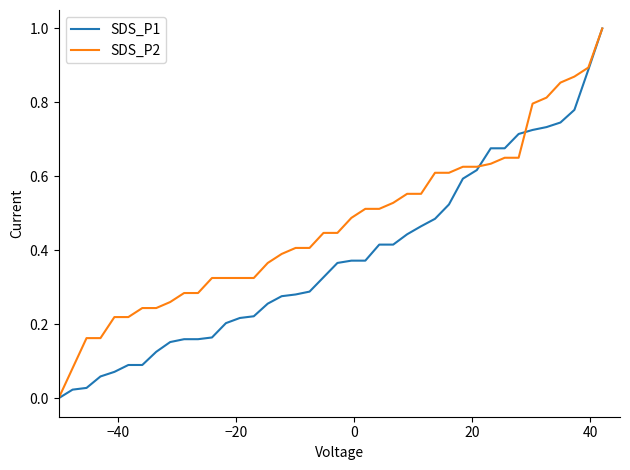

Rank the series by their average value, from highest to lowest.

SDS_P2, SDS_P1